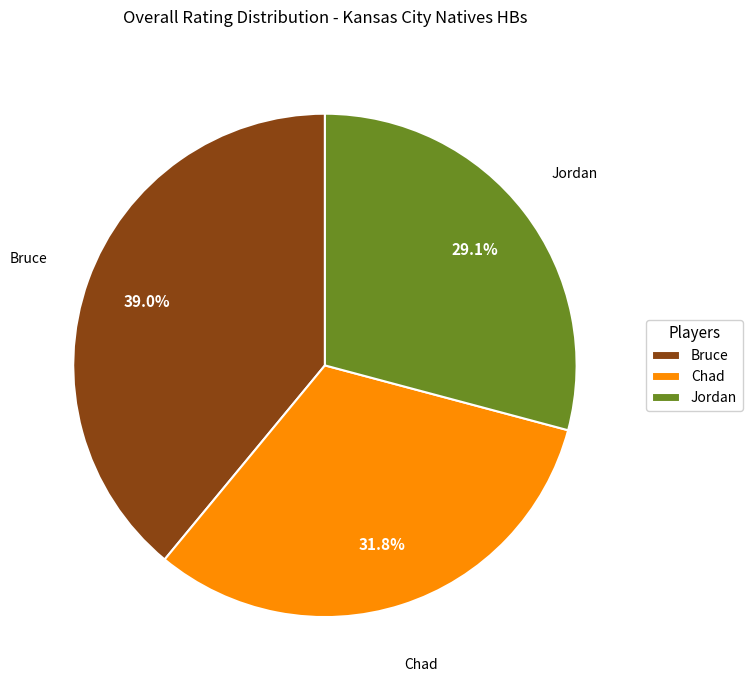

To the nearest percent, what is the difference between the largest and smallest slice percentages?

10%